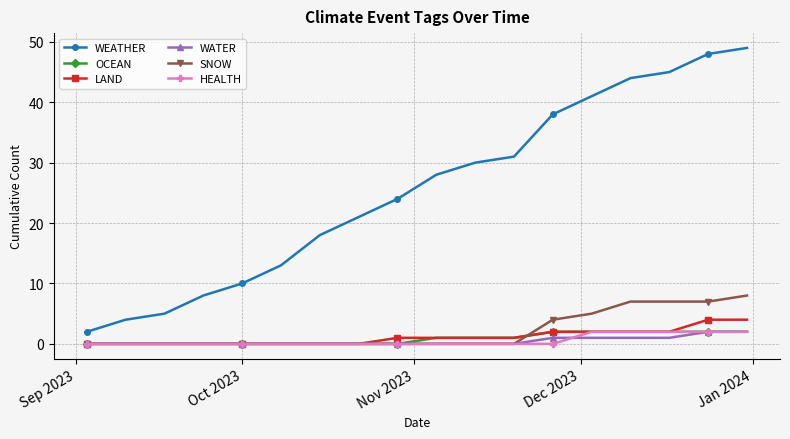

True or false: OCEAN and WEATHER intersect in this chart.

False